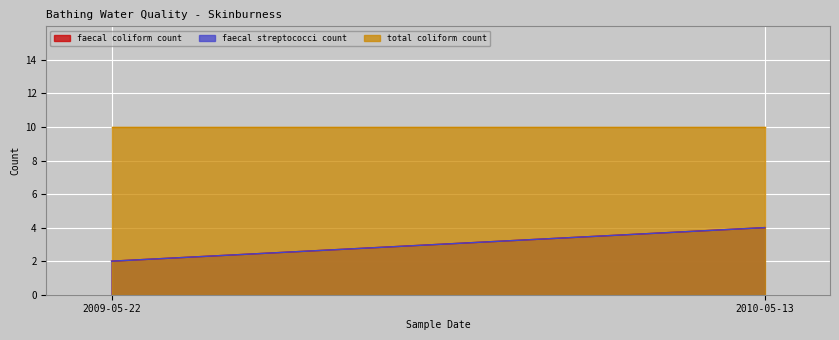

What is the label of the 1st point from the left?

2009-05-22T11:15:00